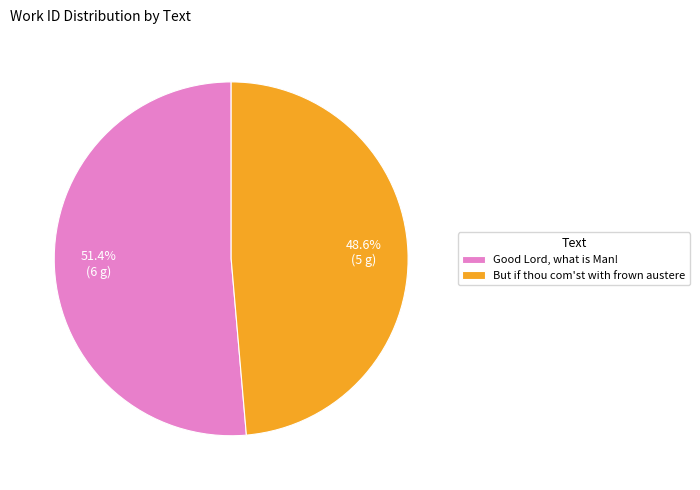

To the nearest percent, what portion does Good Lord, what is Man! represent?

51%